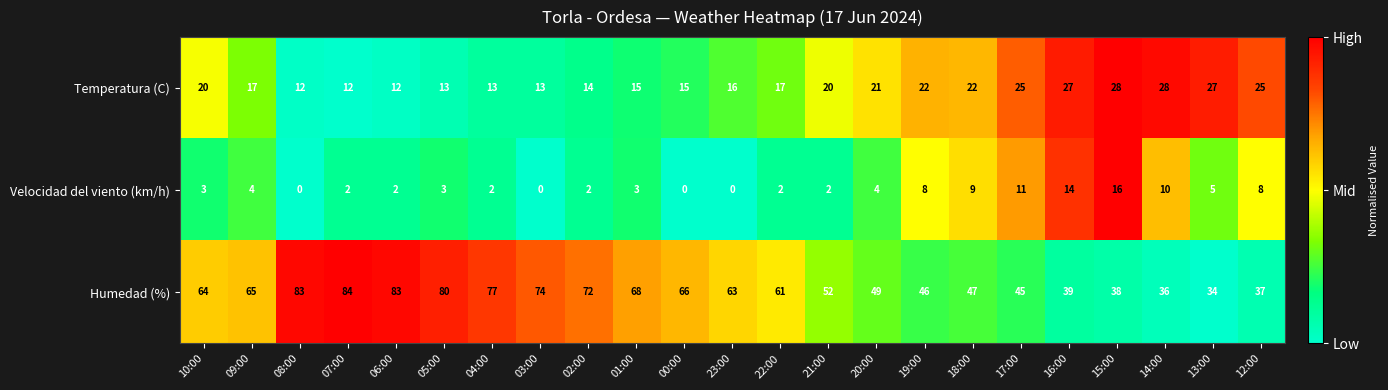

At which label does Humedad (%) reach its minimum?

13:00